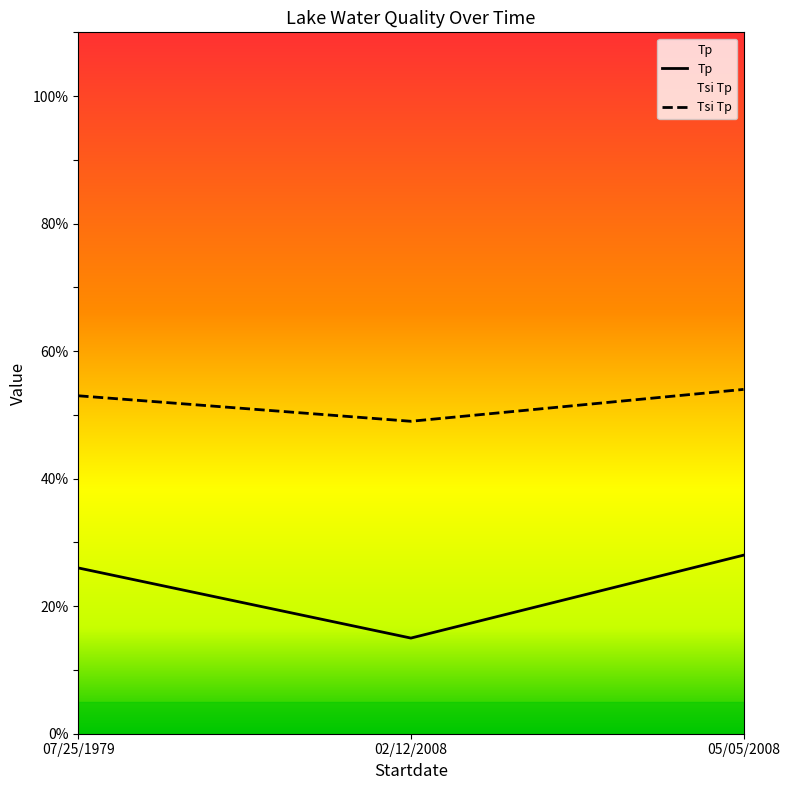

What are all the series names shown in the legend?

Tp, Tsi Tp